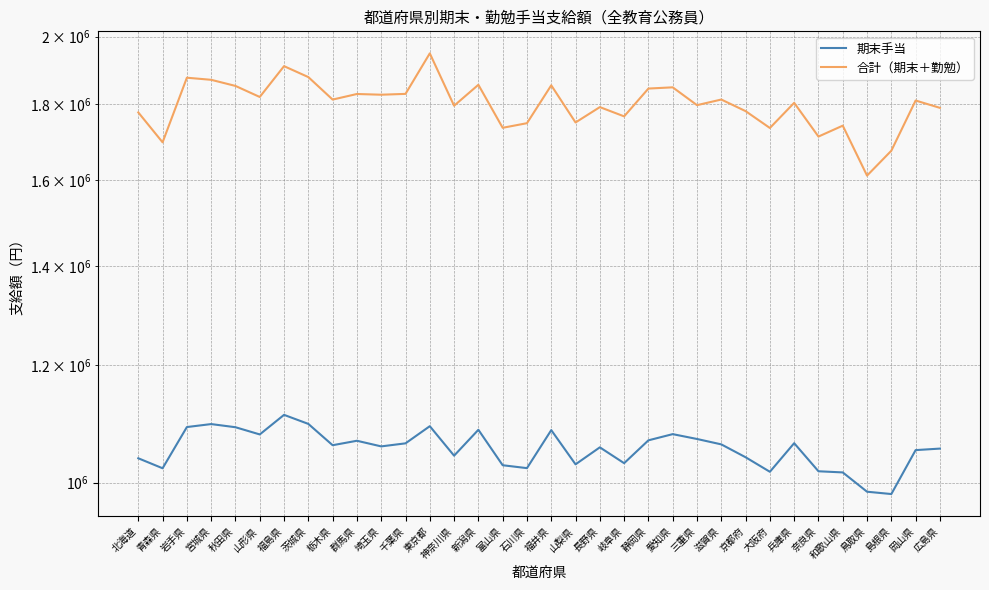

Is the value of 期末手当 at 山梨県 greater than the value of 合計（期末＋勤勉） at 京都府?

No